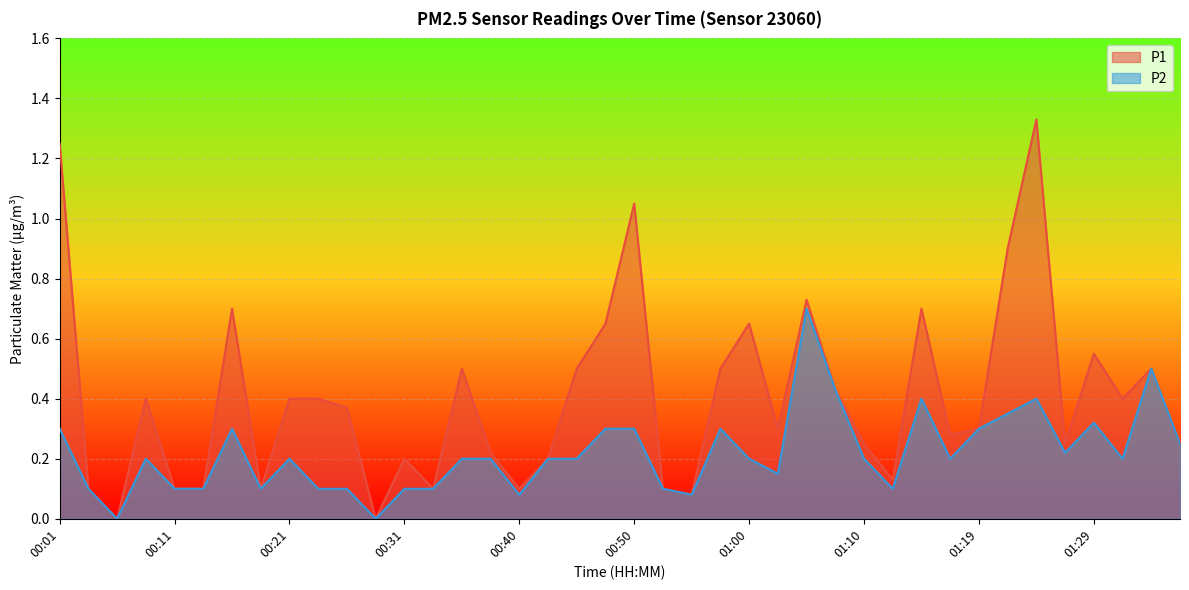

Is the value of P2 at 00:28 greater than the value of P1 at 01:10?

No